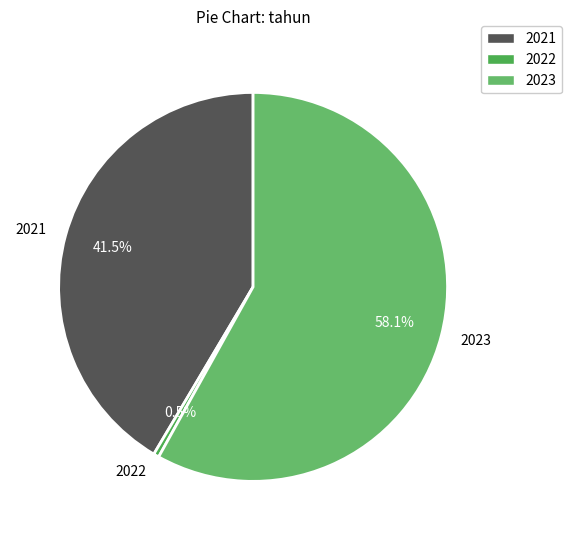

Do 2022 and 2021 together represent more than half of the pie?

No